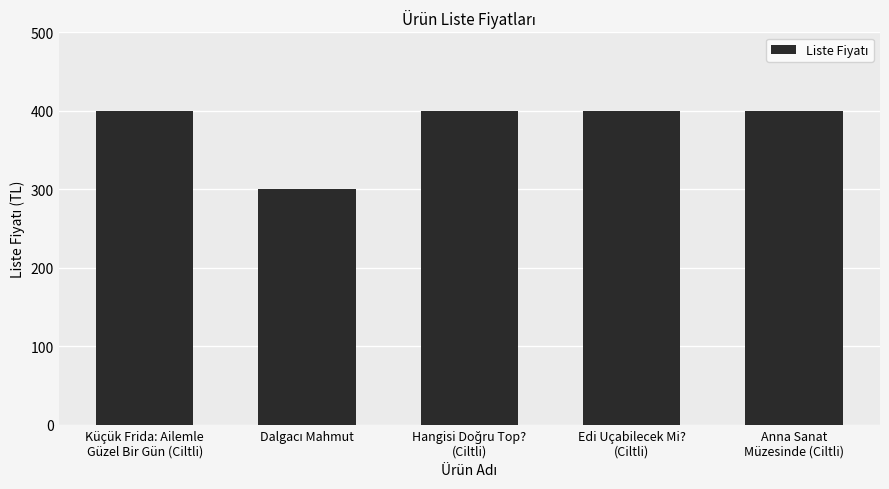

Reading left to right, what are all the values shown in this chart?

400	300	400	400	400